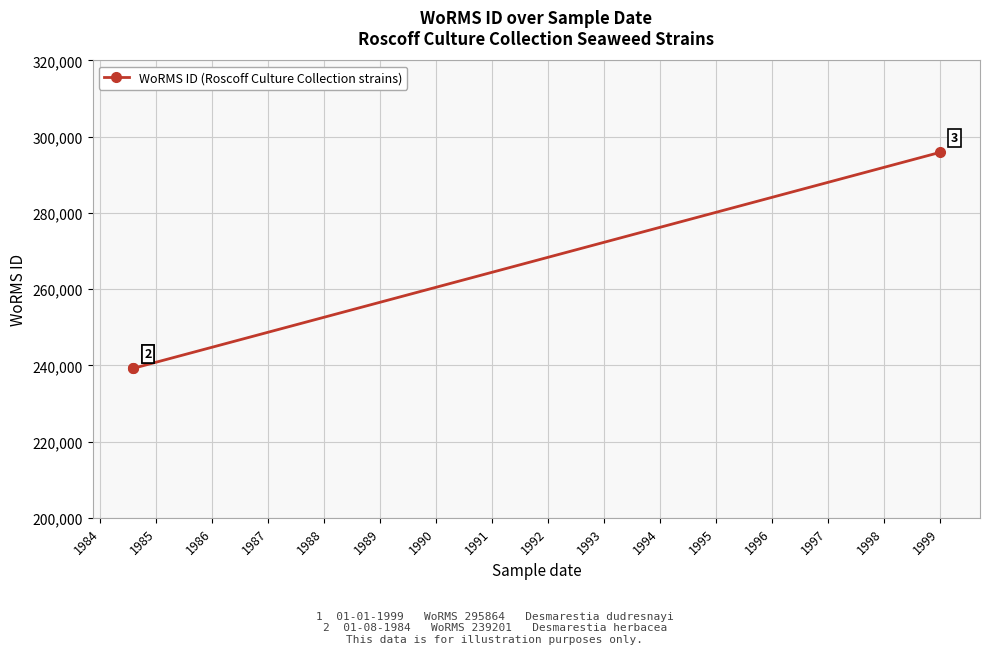

What is the greatest value displayed?

295864